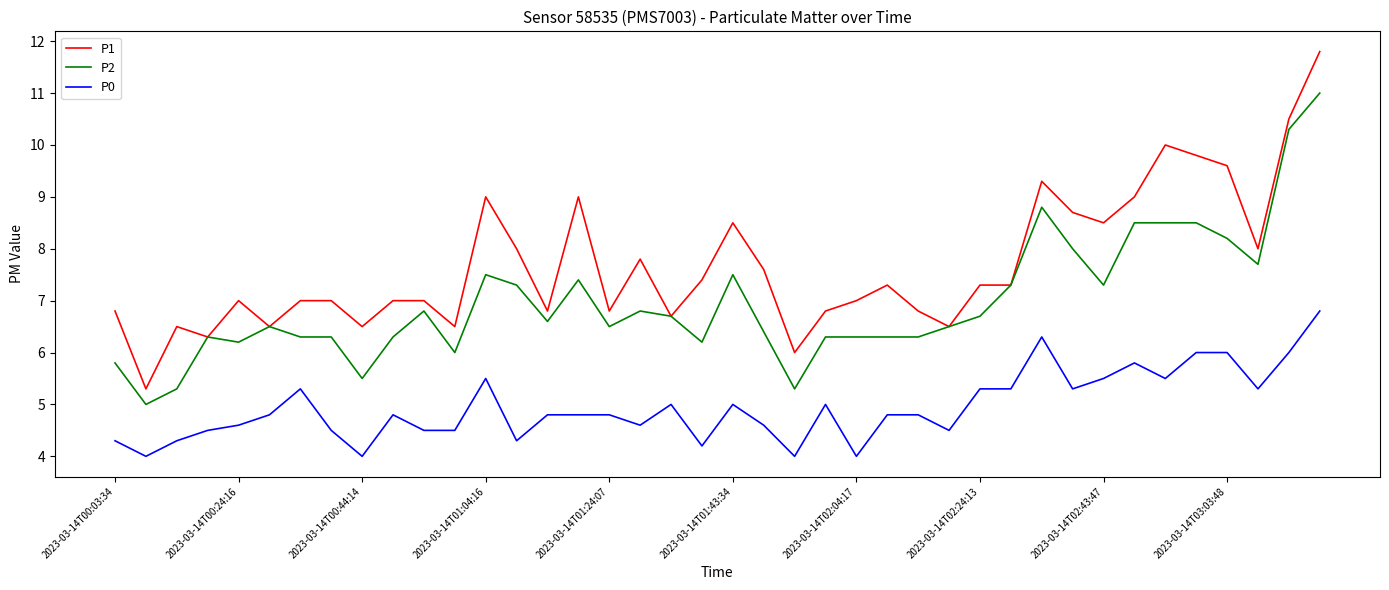

True or false: P0 and P2 intersect in this chart.

False